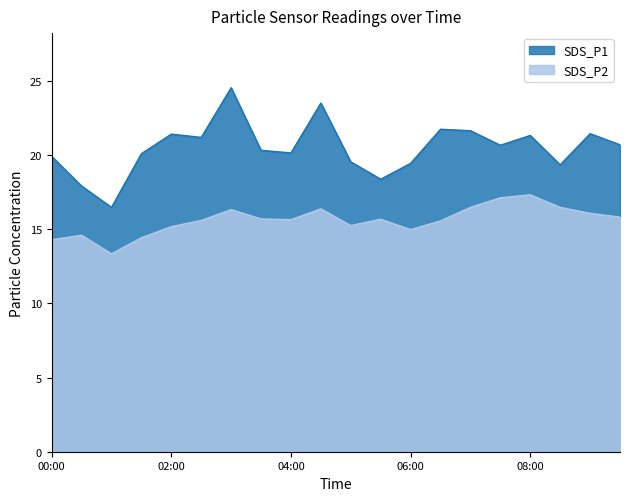

Does the chart display data point markers on the line(s)?

No